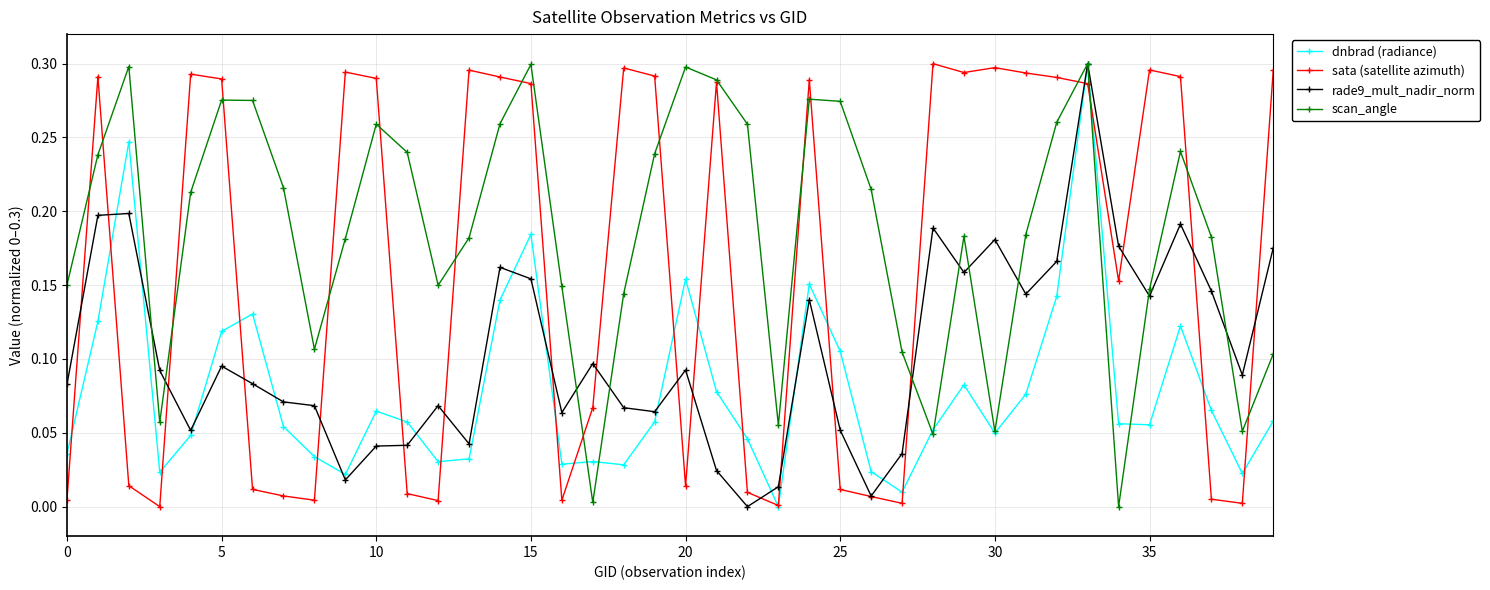

Which series ends up on top after the final intersection of sata (satellite azimuth) and dnbrad (radiance)?

sata (satellite azimuth)